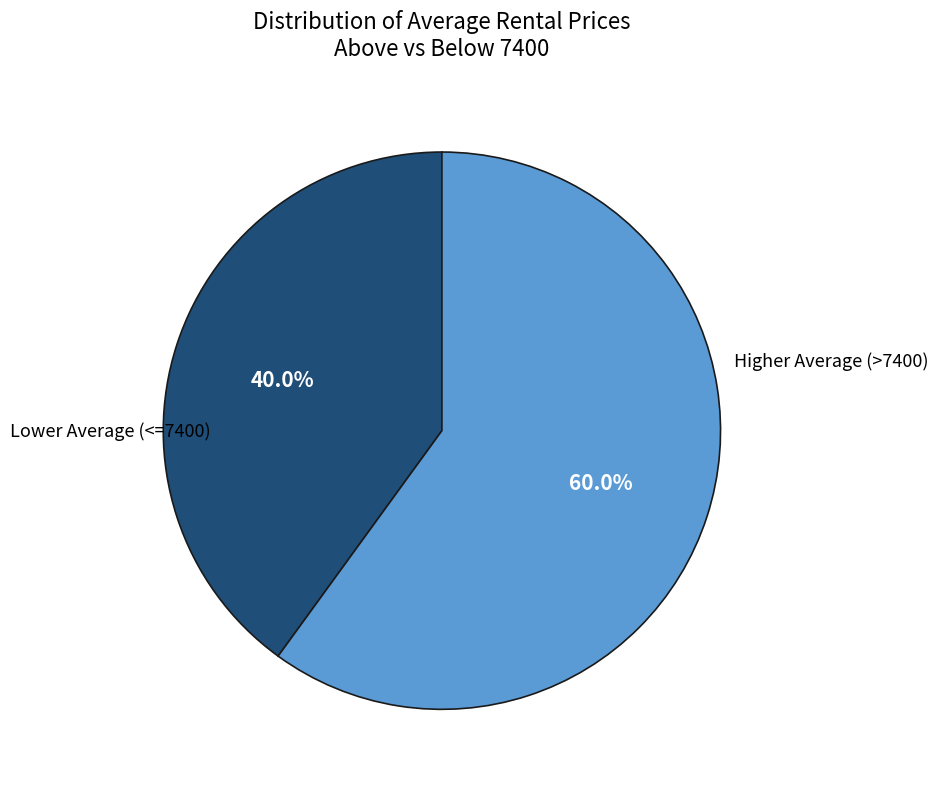

Is there a majority slice in this chart?

Yes